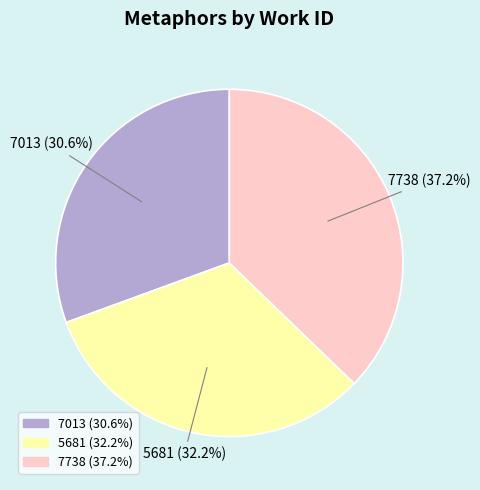

How many segments does this pie chart have?

3